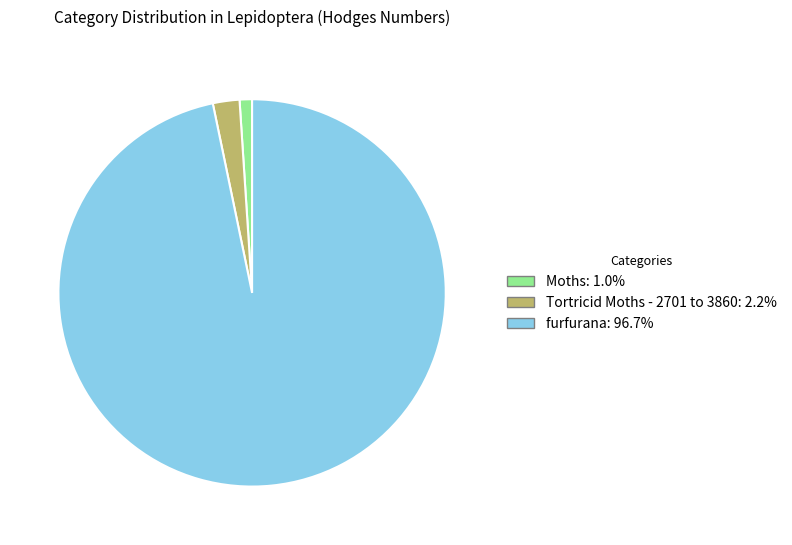

Is there a majority slice in this chart?

Yes